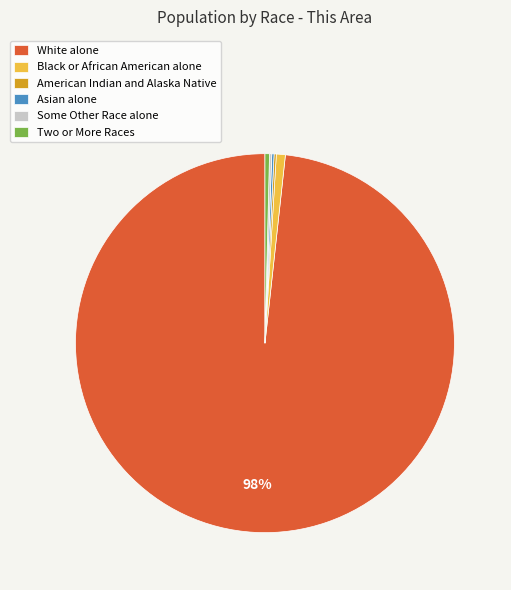

What is the largest slice in the pie chart?

White alone